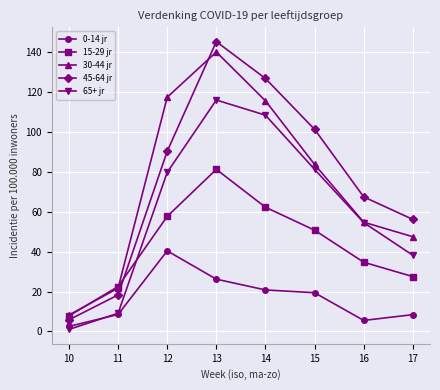

What value does the 65+ jr series have at 11?

9.1